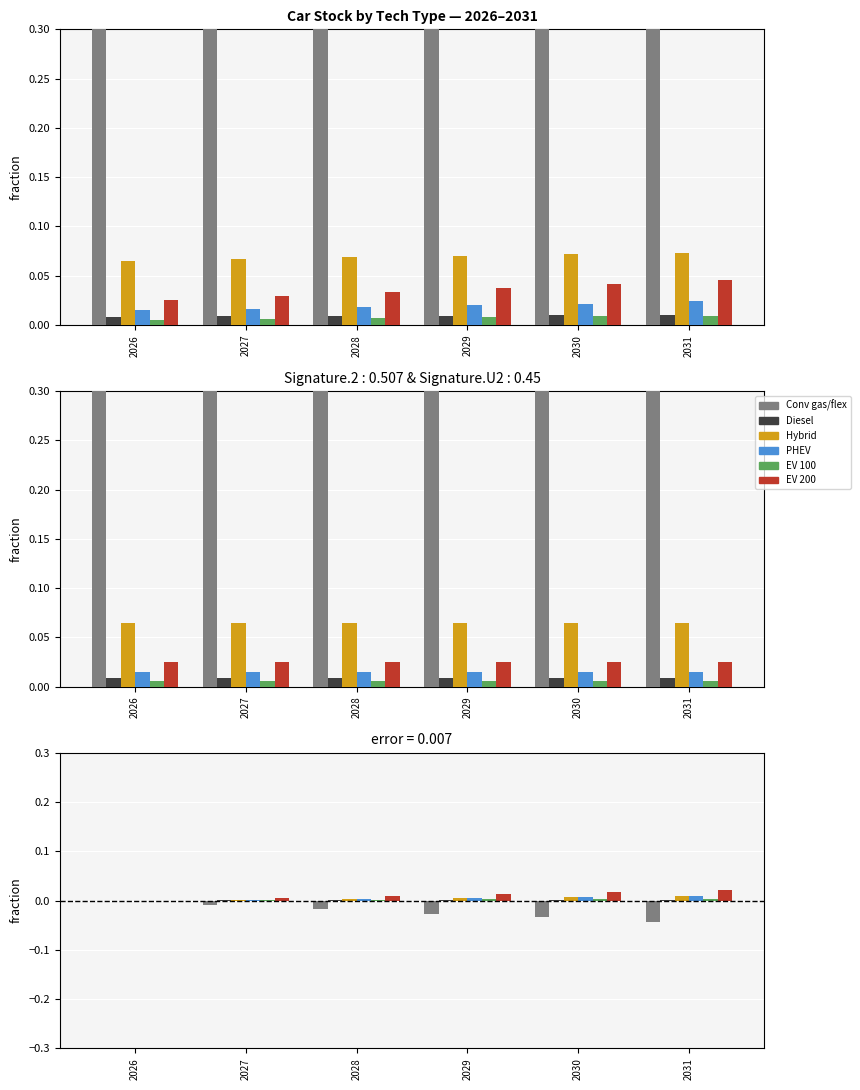

At how many categories does at least one series exceed 0?

5